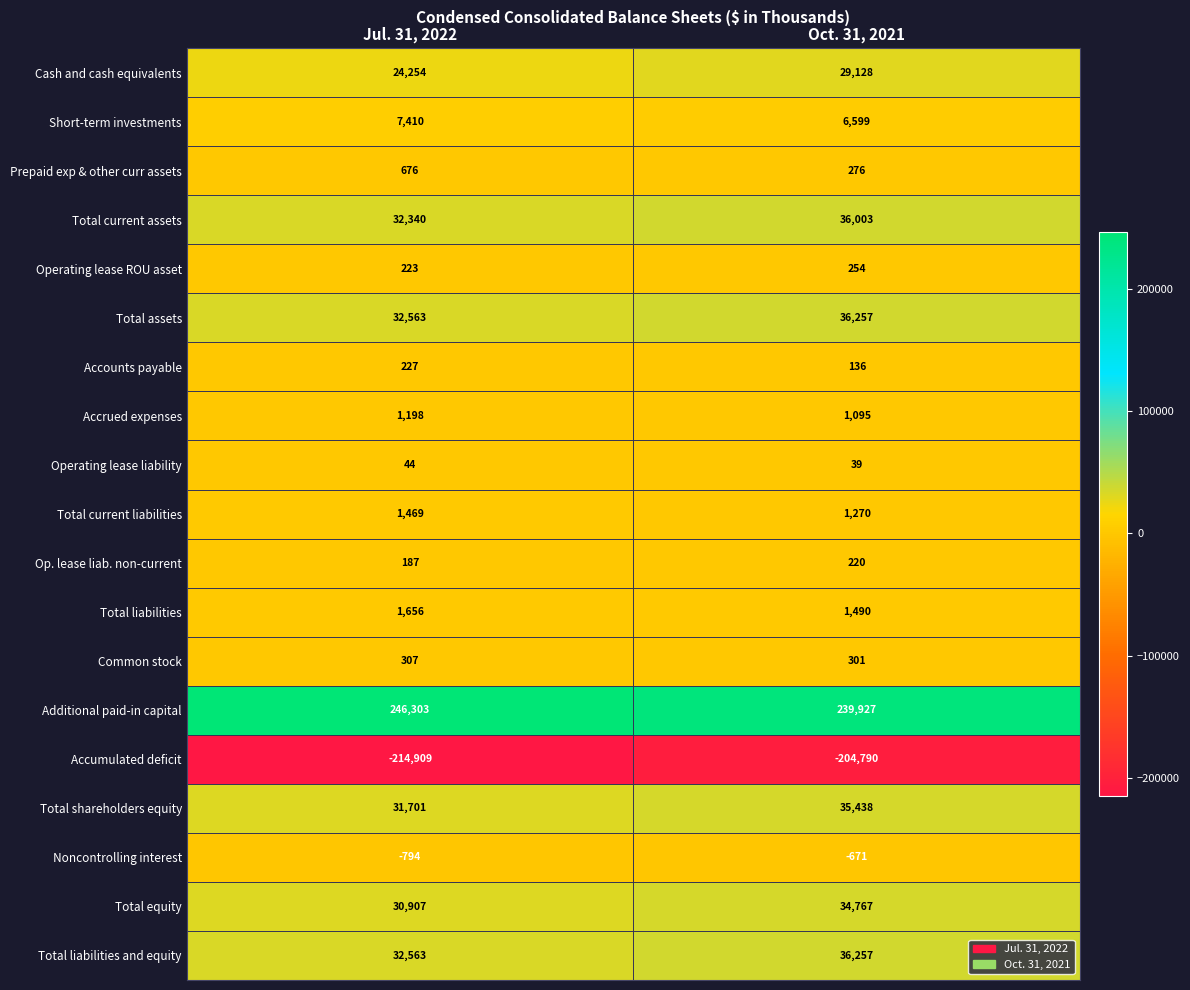

What is the sum of the Additional paid-in capital values at Oct. 31, 2021 and Jul. 31, 2022?

486230